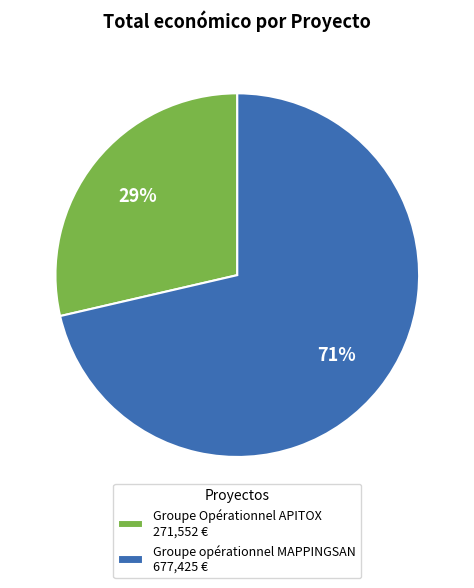

Is the sum of Groupe Opérationnel APITOX and Groupe opérationnel MAPPINGSAN greater than half?

Yes